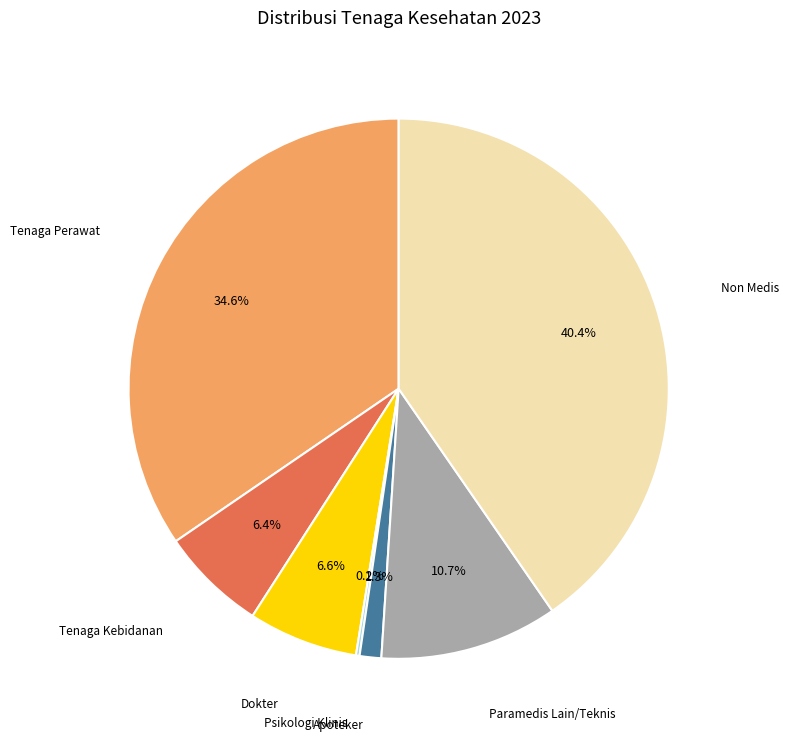

Is there a majority slice in this chart?

No